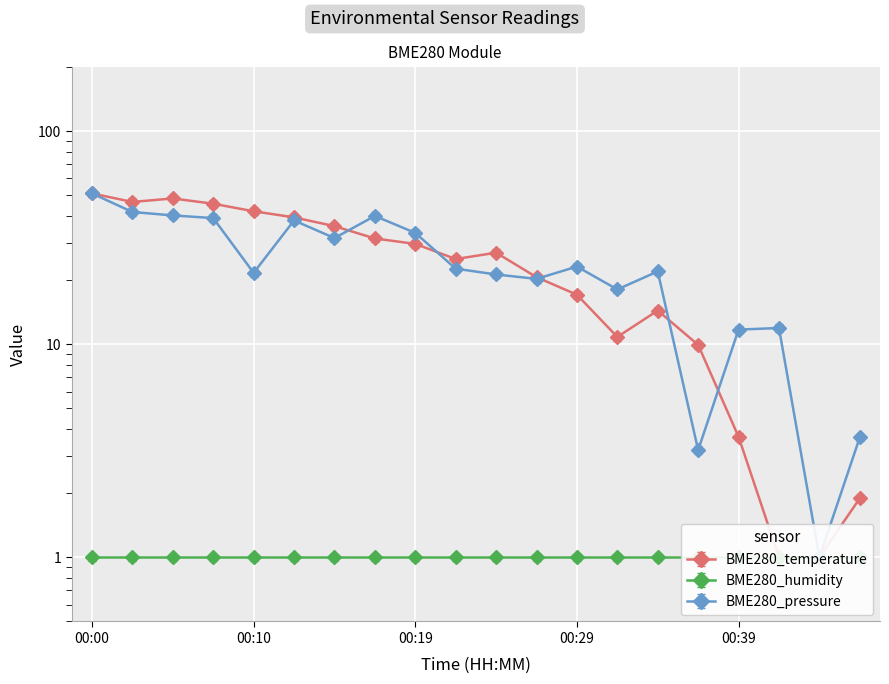

At which category does BME280_temperature reach its first local valley?

00:02